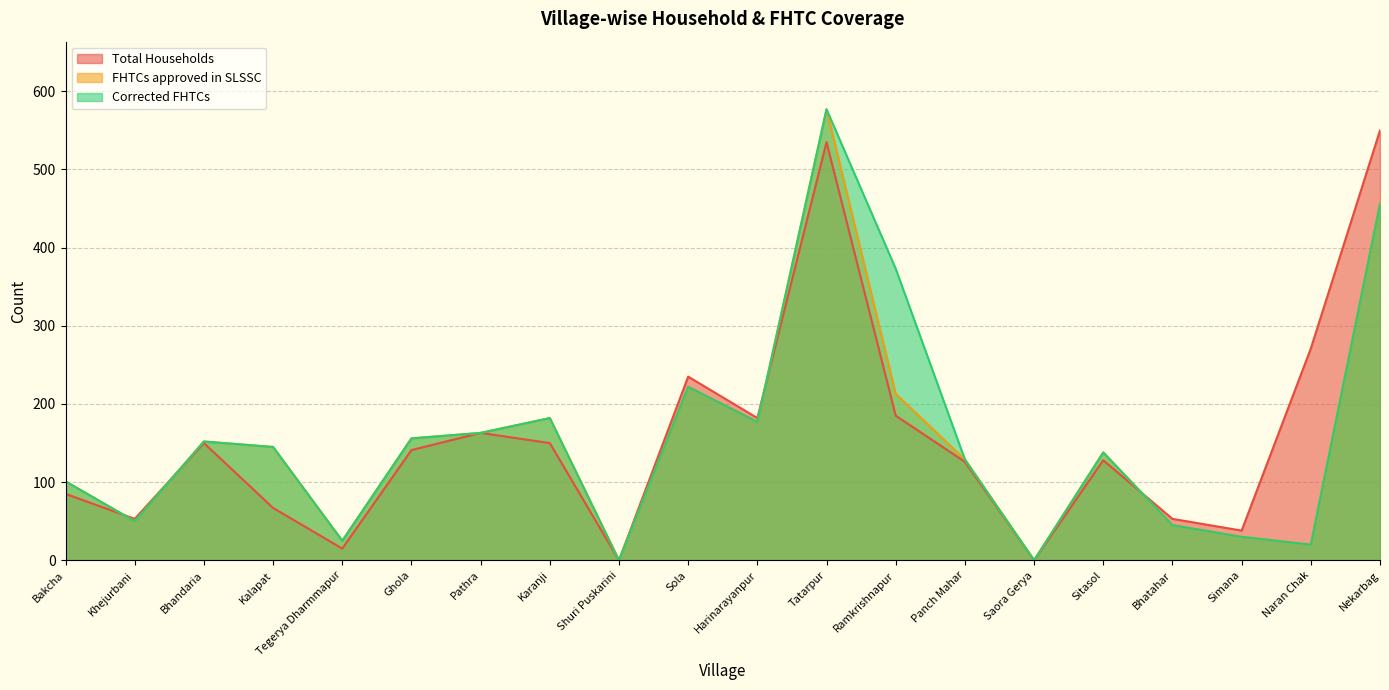

How many data points in Total Households are above 141?

9